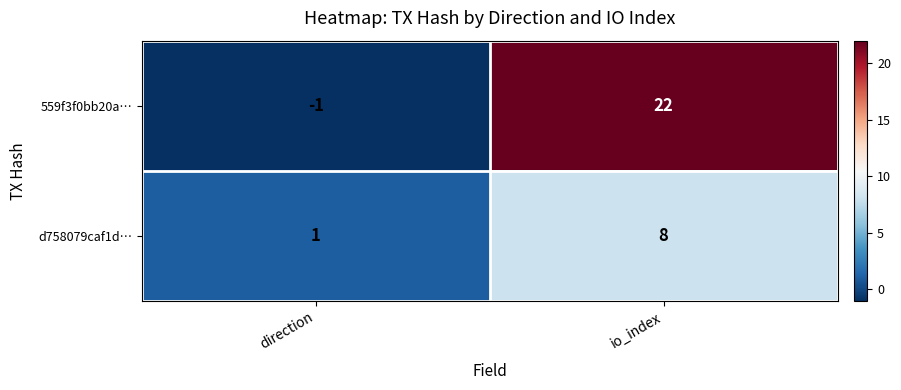

Which category has the highest value across all series?

io_index